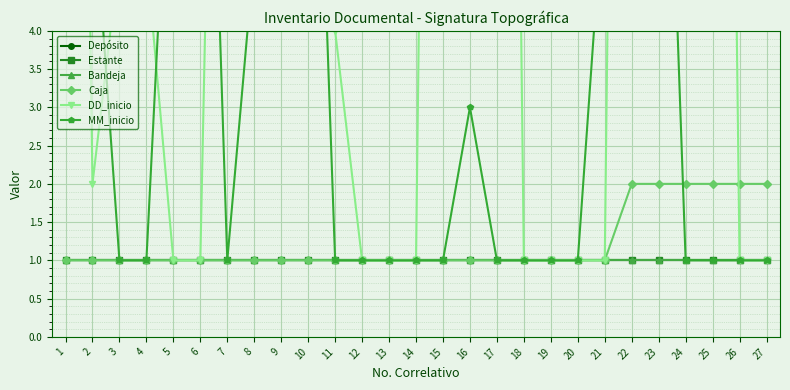

What are all the series names shown in the legend?

Depósito, Estante, Bandeja, Caja, DD_inicio, MM_inicio